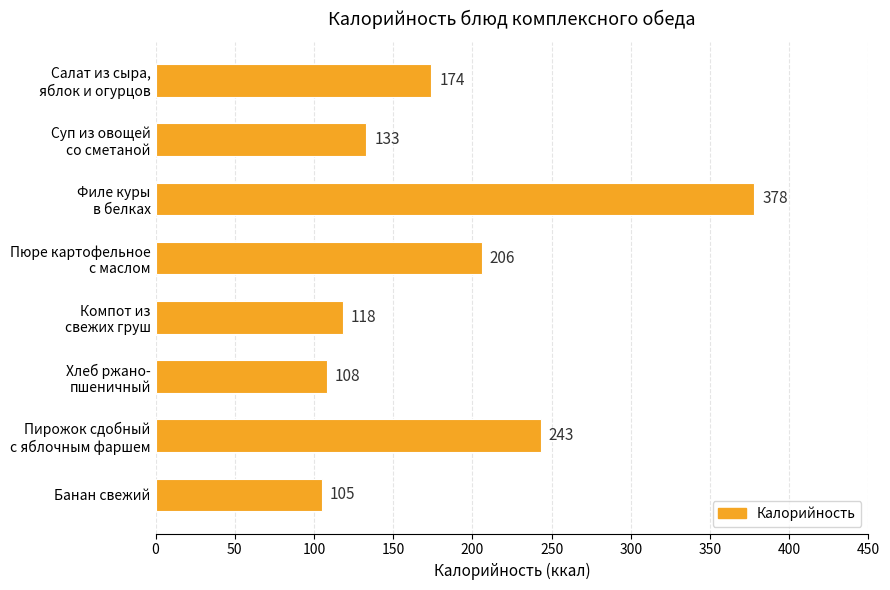

Are the bars horizontal?

Yes